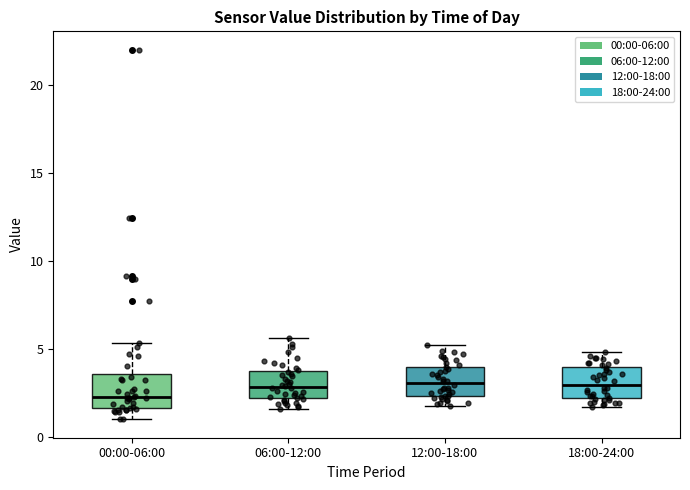

Where does the upper whisker of the box for 06:00-12:00 end on the y-axis? The values are not printed on the chart, so give them approximately, as read against the axis.

5.5